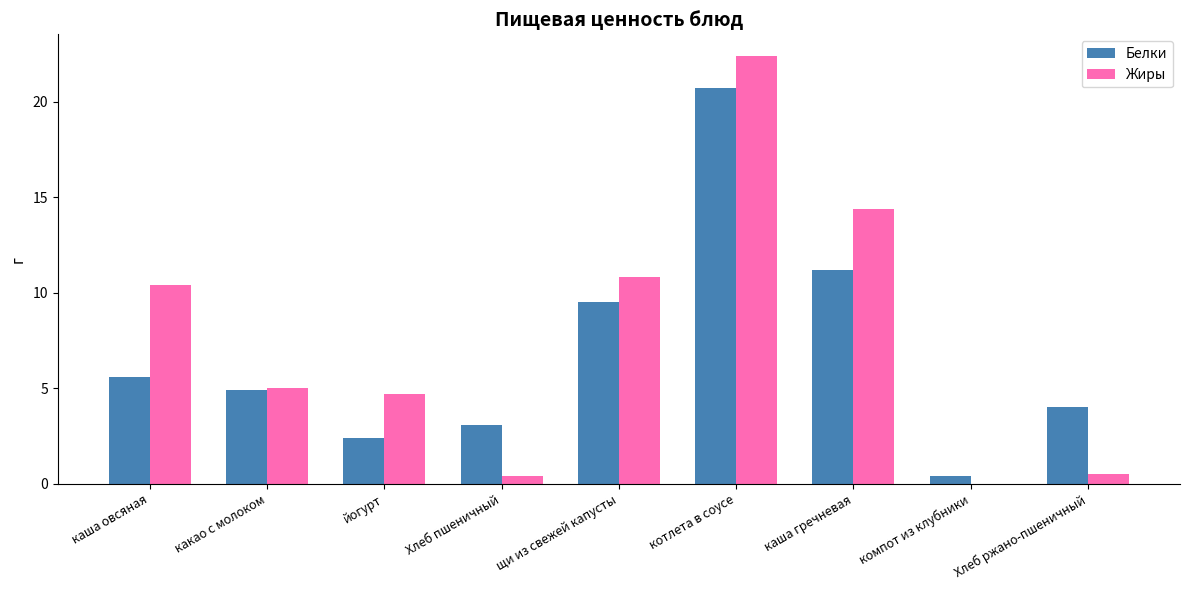

What is the sum of all Жиры values?

68.6